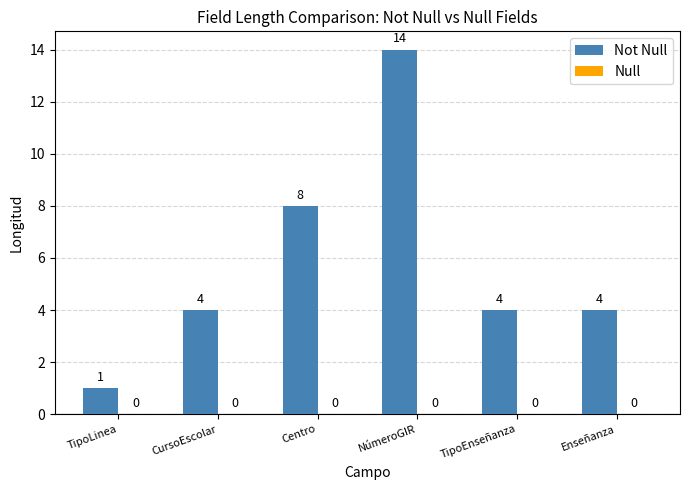

What is the change in value from Centro to TipoEnseñanza?

-4